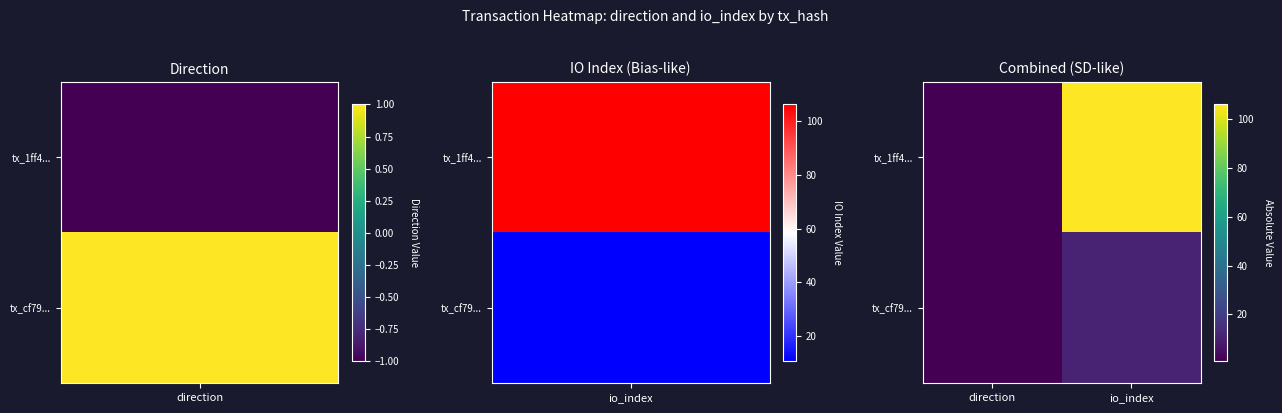

How many series are shown in this chart?

2